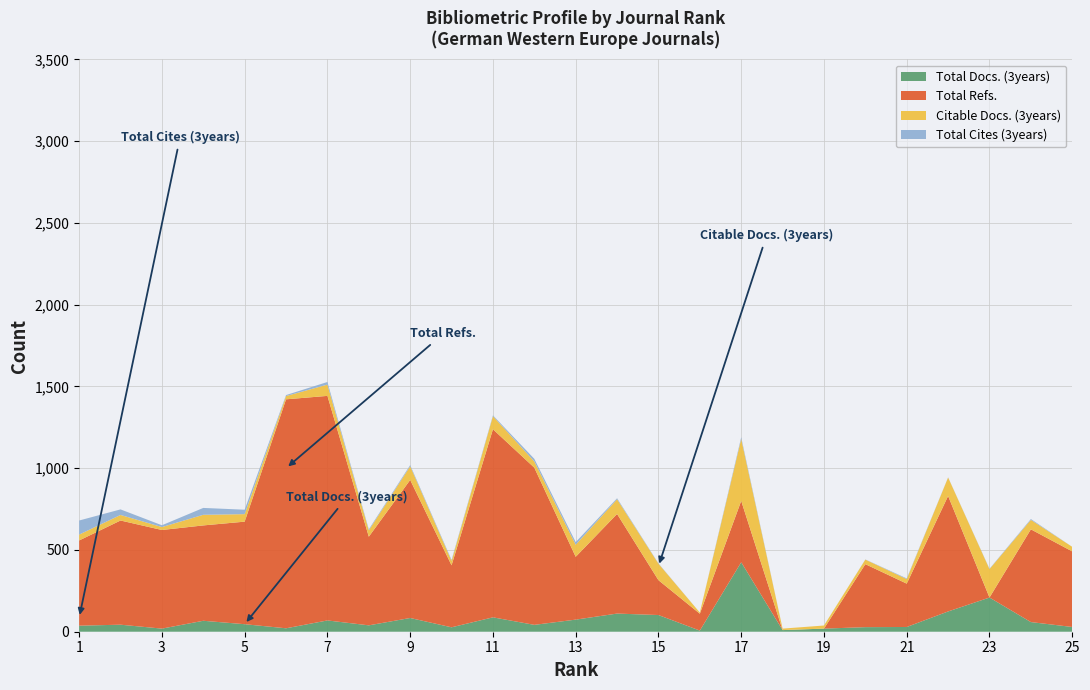

Reading right to left, what are all the values shown in this chart?

Total Docs. (3years): 25=29	24=59	23=209	22=124	21=29	20=28	19=19	18=10	17=425	16=7	15=102	14=111	13=74	12=42	11=88	10=27	9=84	8=39	7=69	6=21	5=46	4=67	3=19	2=43	1=37
Total Refs.: 25=462	24=567	23=0	22=706	21=265	20=385	19=0	18=0	17=375	16=103	15=213	14=609	13=384	12=961	11=1150	10=379	9=844	8=542	7=1373	6=1400	5=627	4=583	3=603	2=637	1=521
Citable Docs. (3years): 25=28	24=58	23=174	22=113	21=28	20=28	19=19	18=9	17=379	16=7	15=101	14=90	13=74	12=38	11=80	10=27	9=84	8=39	7=69	6=20	5=46	4=65	3=18	2=34	1=36
Total Cites (3years): 25=0	24=5	23=2	22=1	21=4	20=1	19=0	18=0	17=10	16=0	15=2	14=6	13=16	12=16	11=5	10=6	9=7	8=6	7=16	6=6	5=27	4=42	3=11	2=34	1=86